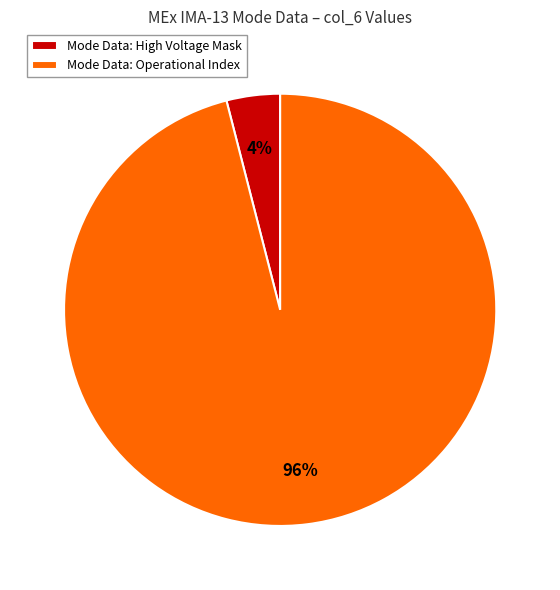

Count the number of slices in the pie.

2